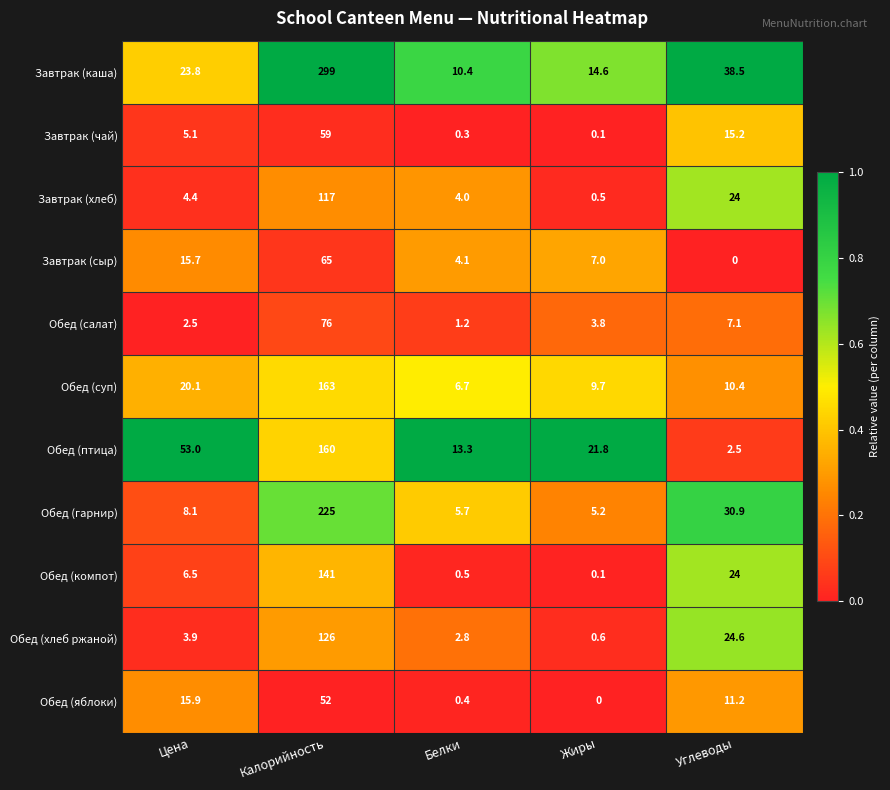

Which series has the largest range (max minus min)?

Завтрак (каша)